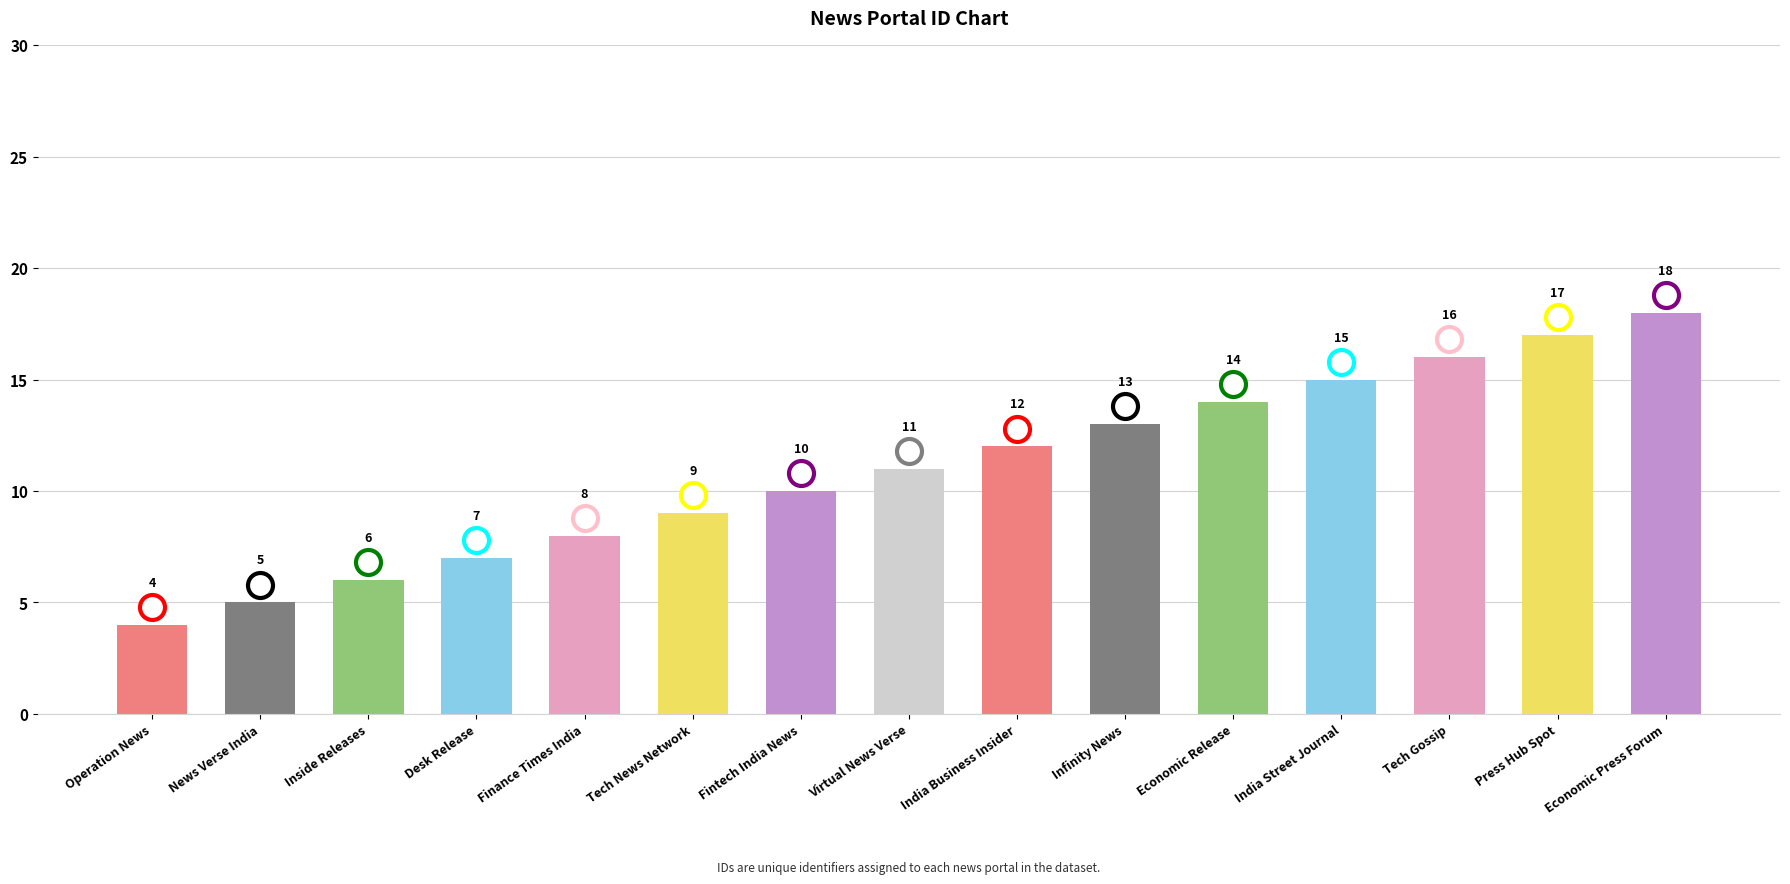

Is it true that the value at Infinity News is 23?

False